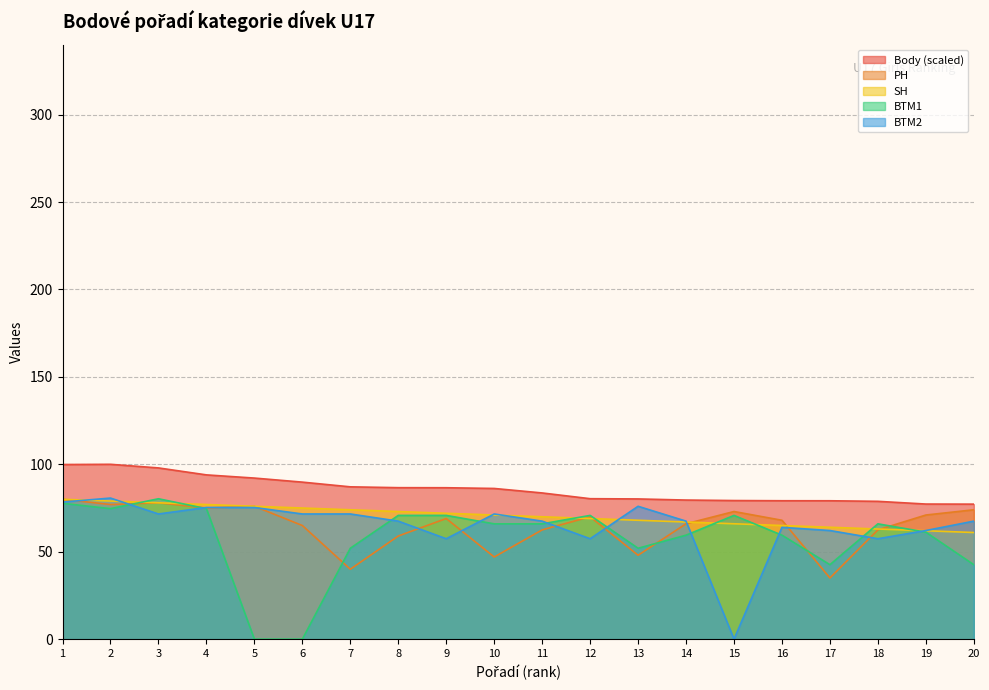

What is the total value across all series at 5?

319.4